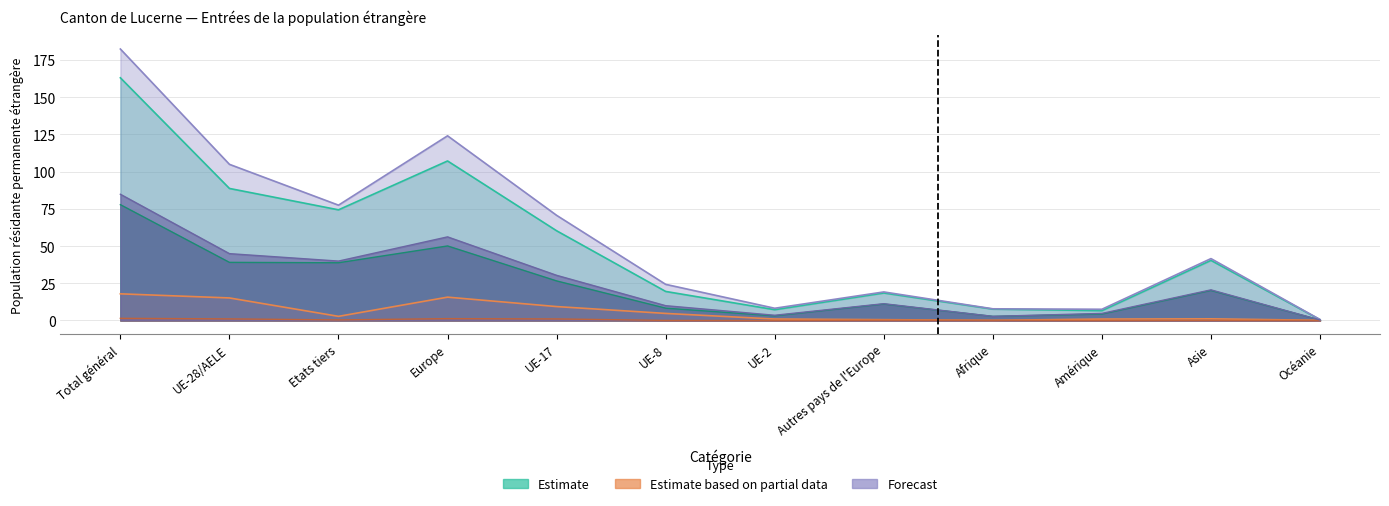

List the labels in order of Résidants permanents Femmes value, largest first.

Total général, Europe, UE-28/AELE, Etats tiers, UE-17, Asie, Autres pays de l'Europe, UE-8, Amérique, UE-2, Afrique, Océanie